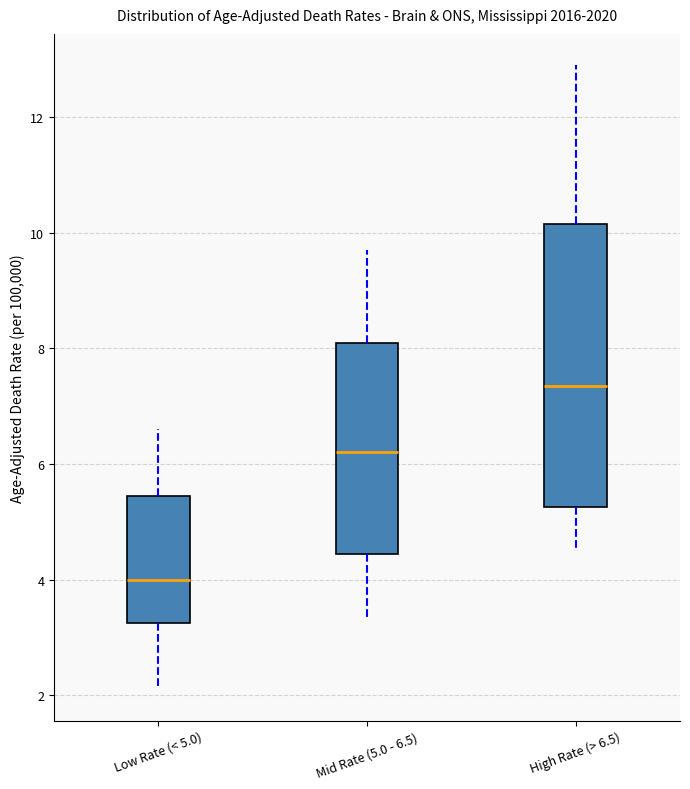

Reading left to right, transcribe this box plot: for each box, give where its median line is, the range the box spans, and where its two whiskers end, as read against the y-axis. The values are not printed on the chart, so give them approximately, as read against the axis.

Low Rate (< 5.0): median 4.0, box 3.2 to 5.4, whiskers 2.2 to 6.6
Mid Rate (5.0 - 6.5): median 6.2, box 4.4 to 8.2, whiskers 3.4 to 9.8
High Rate (> 6.5): median 7.4, box 5.2 to 10.2, whiskers 4.6 to 13.0